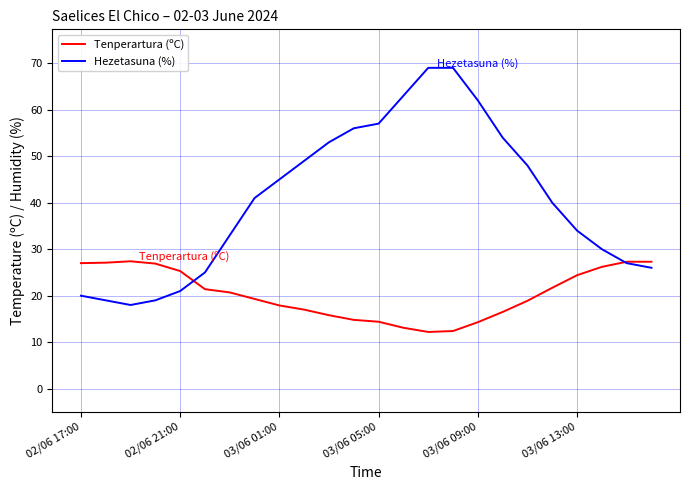

Rank the series by their average value, from lowest to highest.

Tenperartura (ºC), Hezetasuna (%)